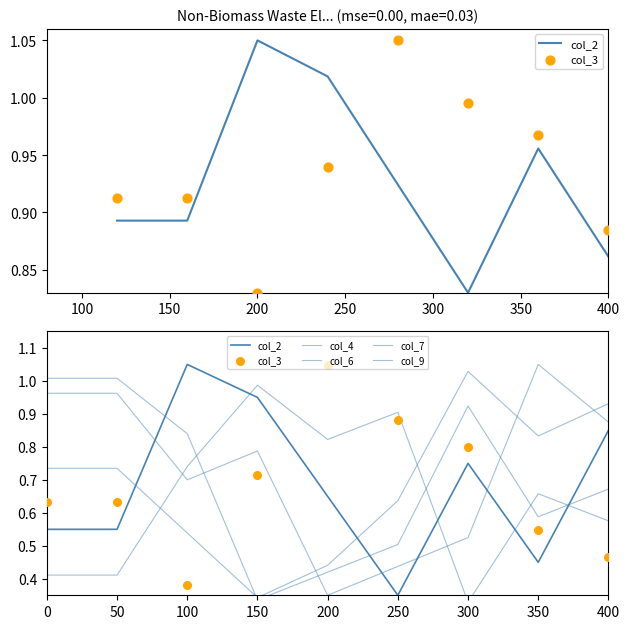

Is the value of col_7 at 300 greater than the value of col_9 at 300?

Yes